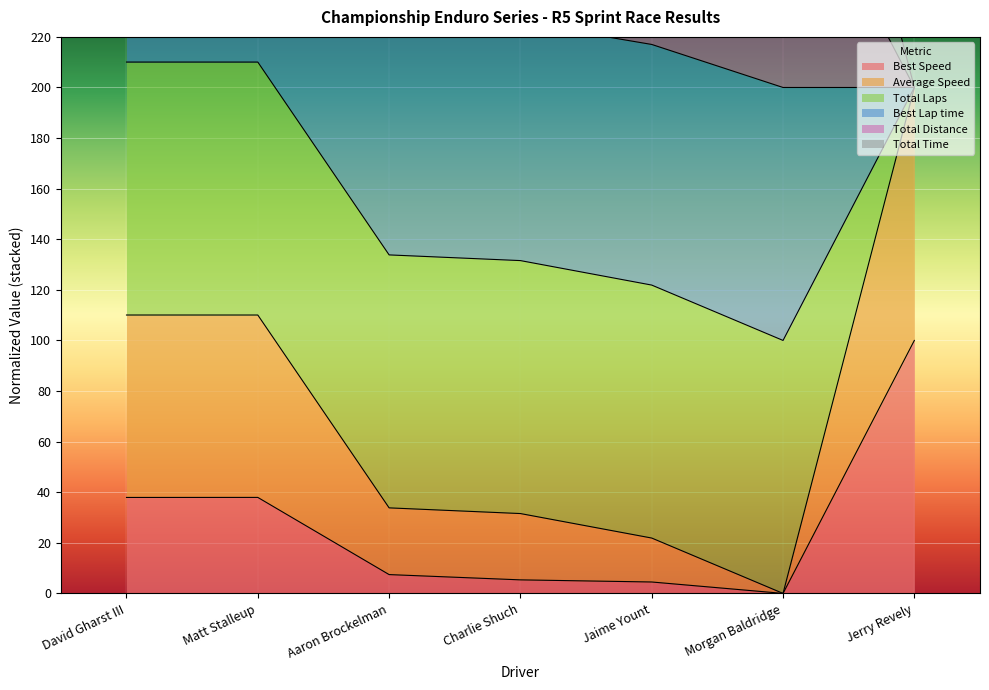

True or false: Total Time has a value of 4.5 at Jaime Yount.

True